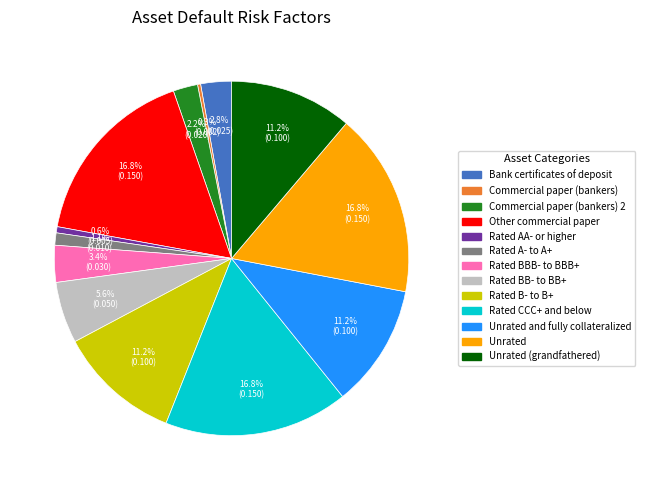

Is there any slice that represents more than half of the pie?

No